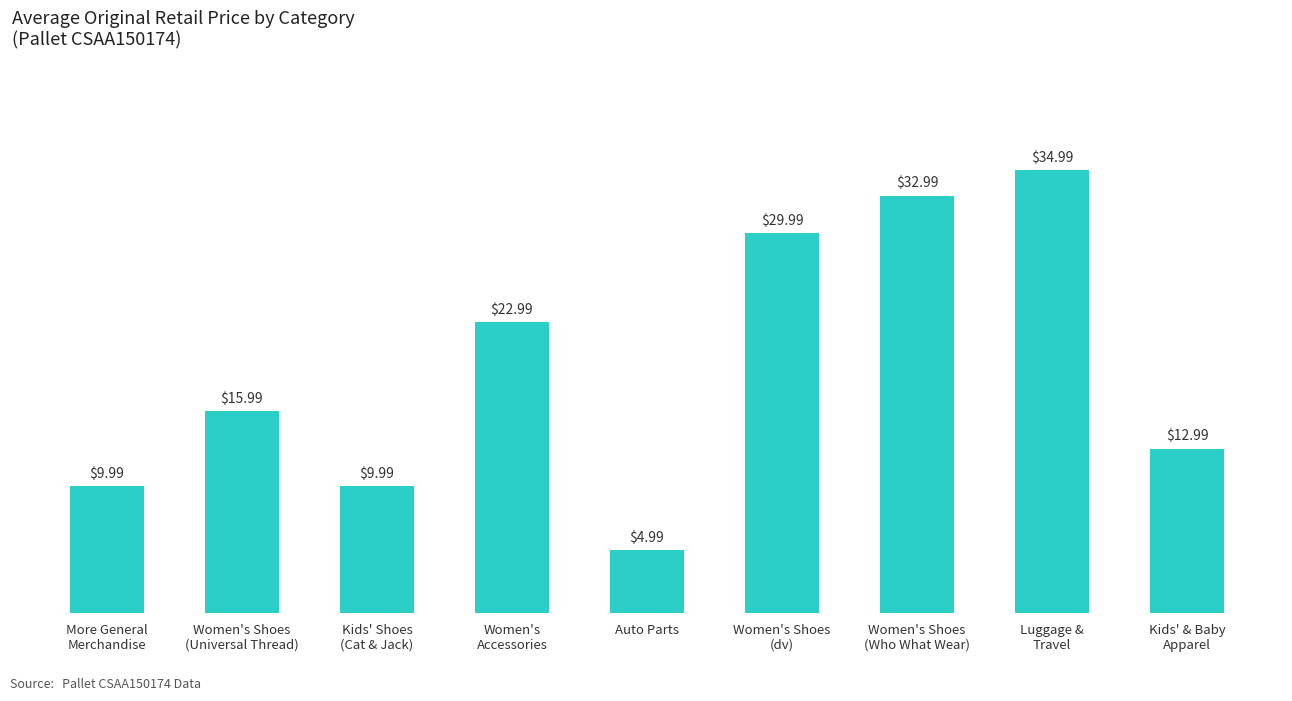

How many distinct data groups are displayed?

1